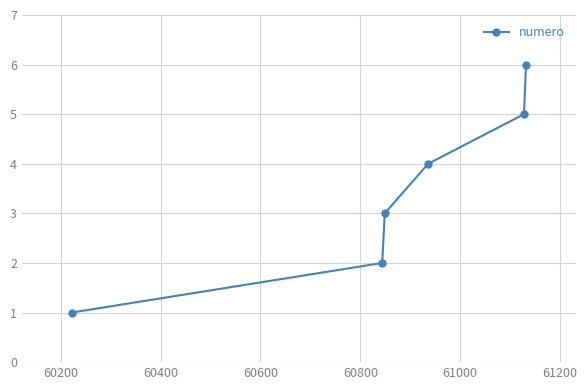

What is the difference between the maximum and minimum values?

5